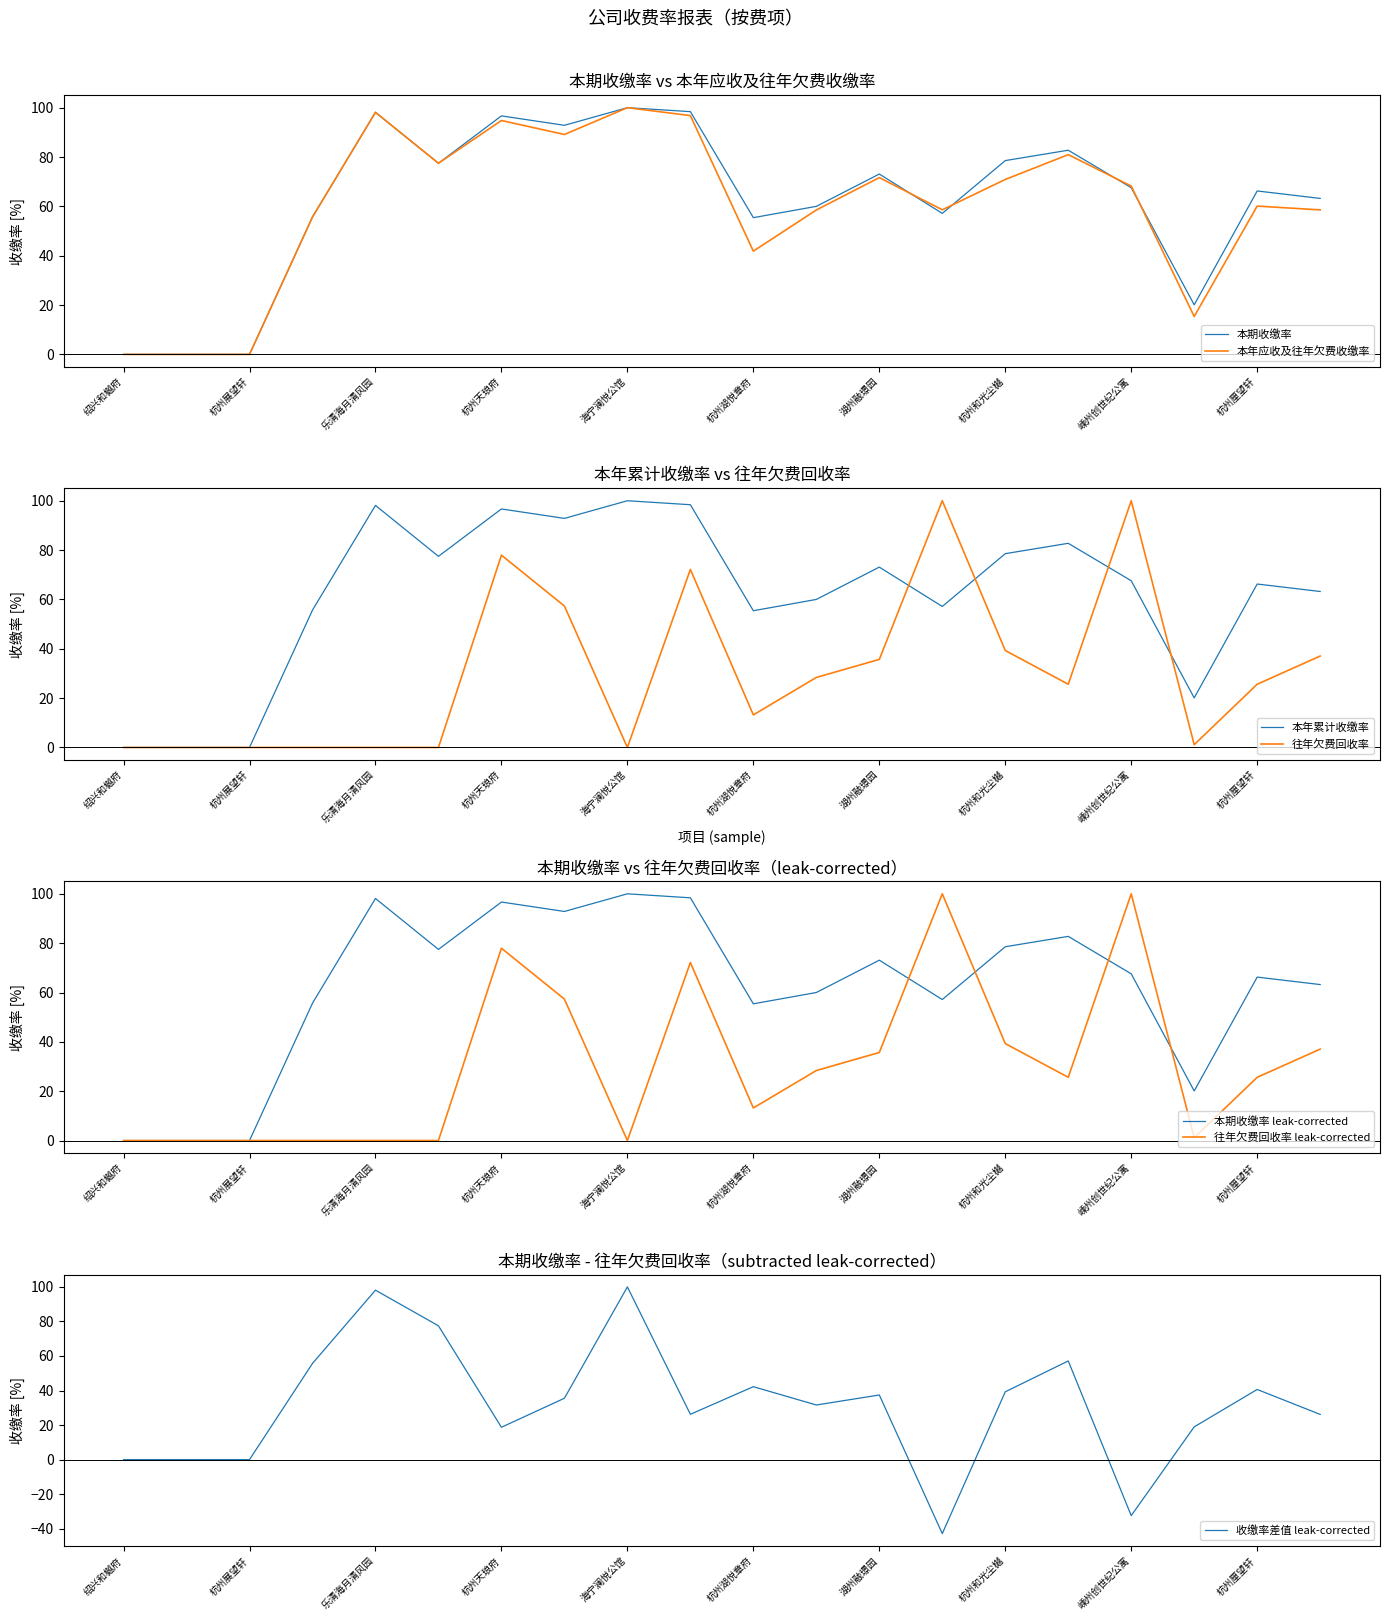

Reading left to right, what are all the values shown in this chart?

本期收缴率: 0.0	0.0	0.0	55.7	98.1	77.5	96.7	92.8	100.0	98.4	55.4	60.0	73.1	57.1	78.5	82.8	67.6	20.1	66.2	63.2
往年欠费回收率: 0.0	0.0	0.0	0.0	0.0	0.0	78.0	57.3	0.0	72.2	13.2	28.4	35.7	100.0	39.3	25.6	100.0	1.1	25.6	37.0
本年累计收缴率: 0.0	0.0	0.0	55.7	98.1	77.5	96.7	92.8	100.0	98.4	55.4	60.0	73.1	57.1	78.5	82.8	67.6	20.1	66.2	63.2
本年应收及往年欠费收缴率: 0.0	0.0	0.0	55.7	98.1	77.5	94.8	89.1	100.0	96.8	41.9	58.5	71.7	58.6	70.9	81.0	68.2	15.4	60.1	58.6